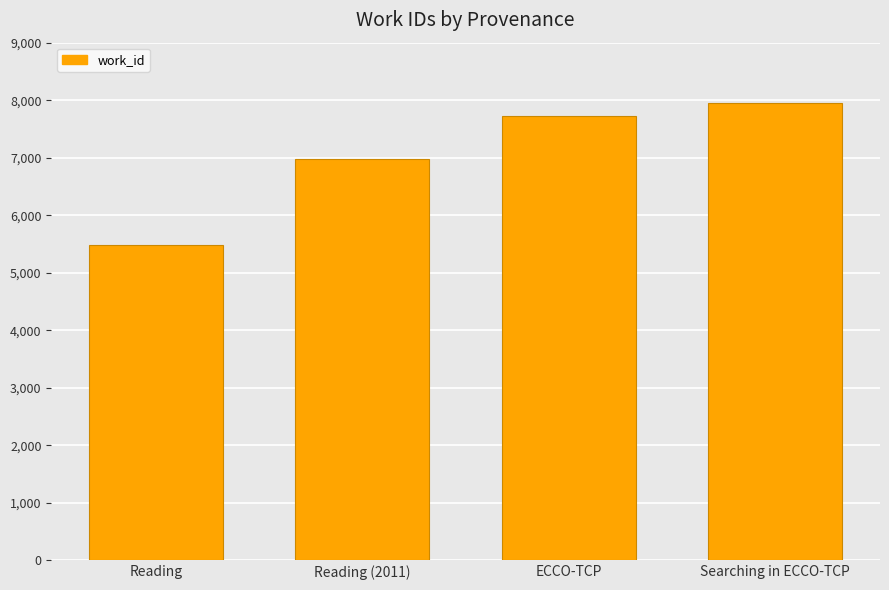

Is it true that the value at Reading is 1417?

False